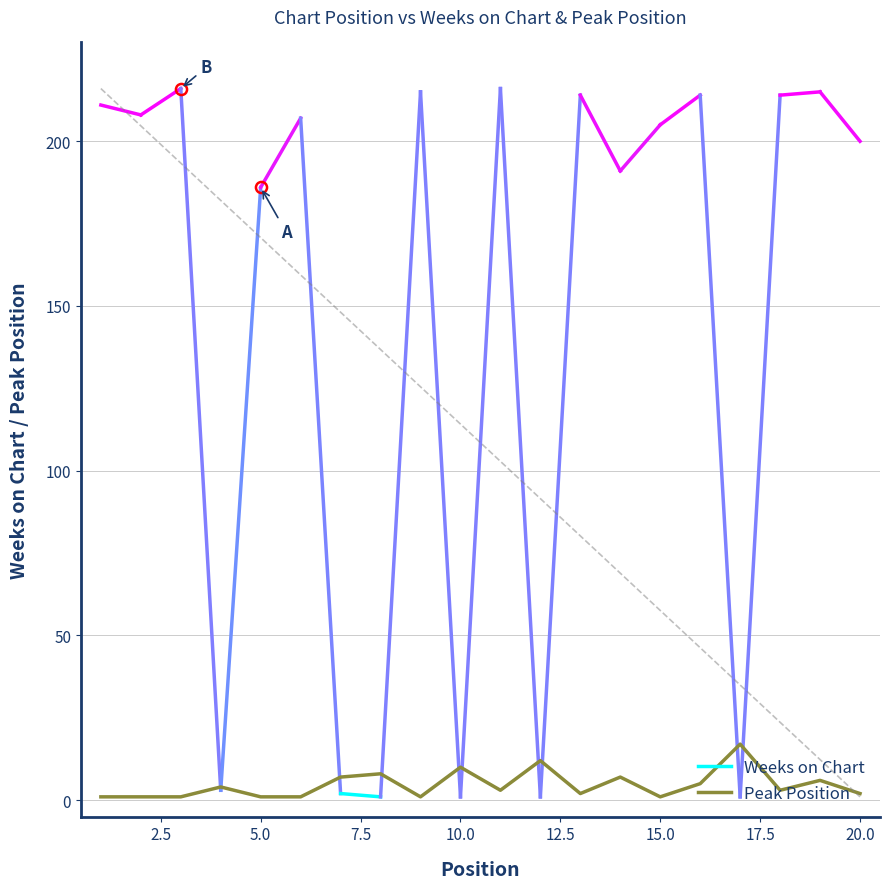

What is the difference between the maximum and minimum values?

16